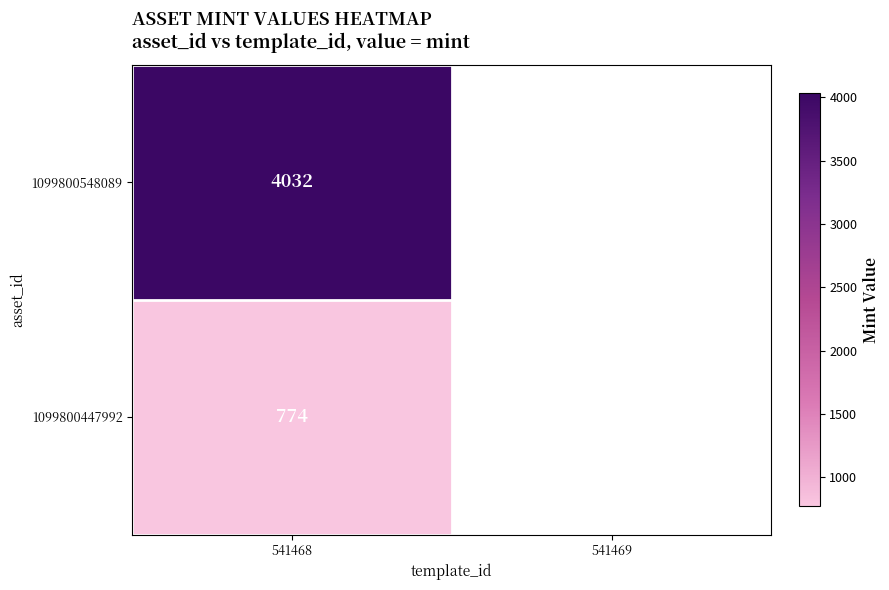

What is the maximum value shown in the chart?

4032.0